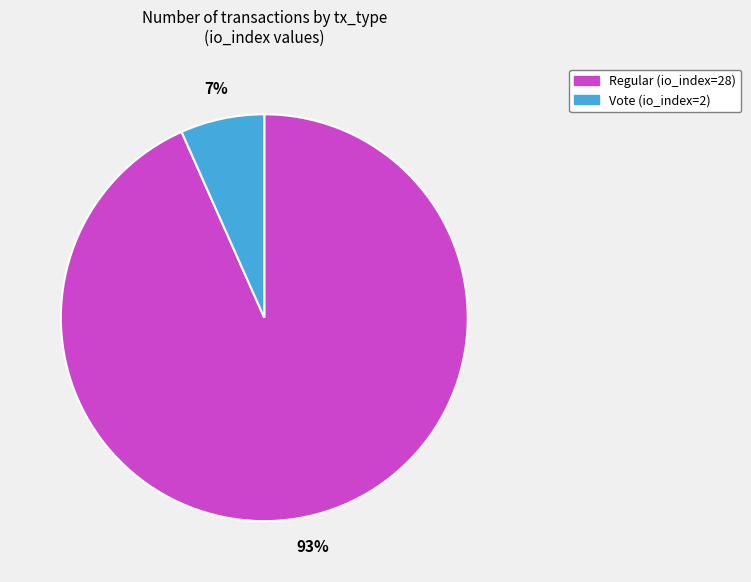

Which slice is the largest?

Regular (io_index=28)